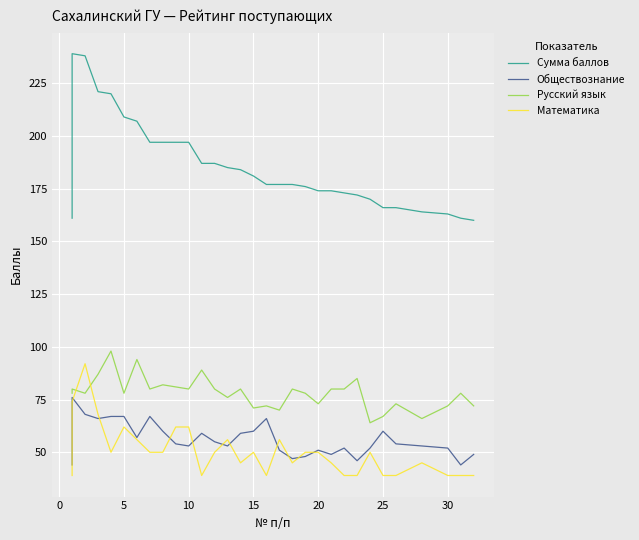

What are all the series names shown in the legend?

Сумма баллов, Обществознание, Русский язык, Математика